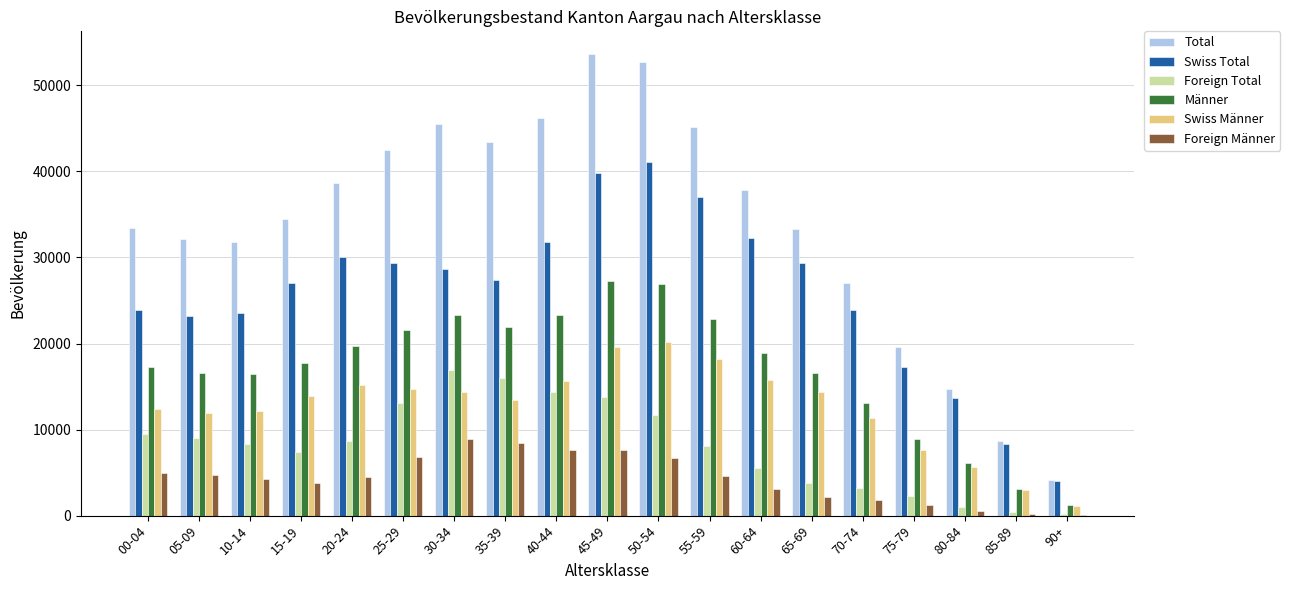

Is it true that Swiss Total equals 27388 at 35-39?

True